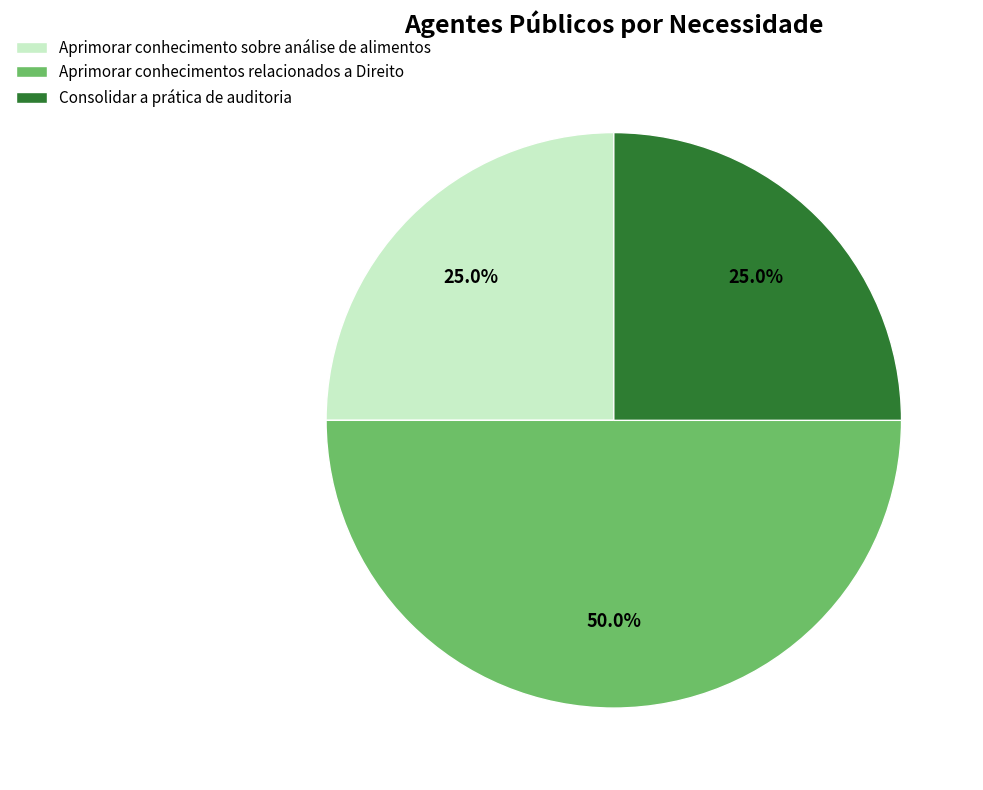

Count the number of slices in the pie.

3